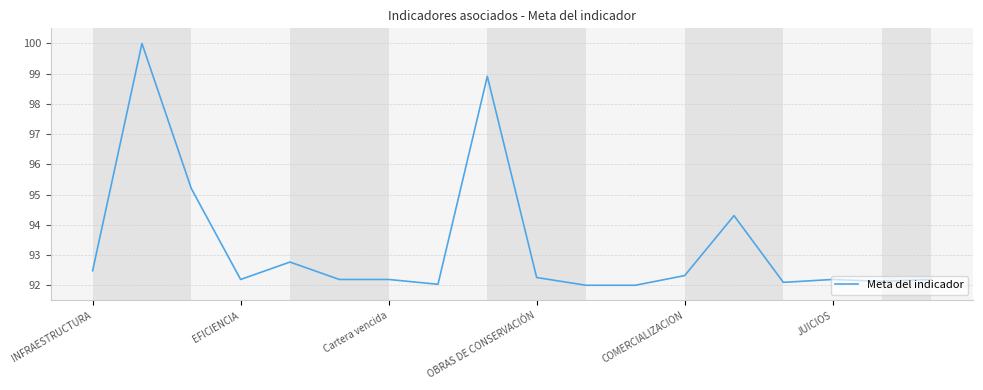

What is the difference between the second highest and second lowest values?

6.9